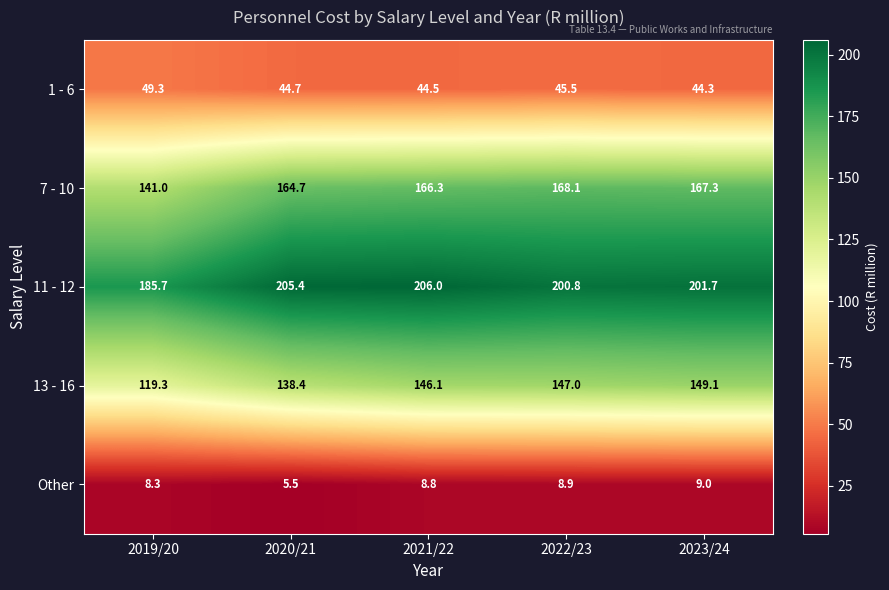

Reading left to right, extract all data points from this chart.

1 - 6: 49.3	44.7	44.5	45.5	44.3
7 - 10: 141.0	164.7	166.3	168.1	167.3
11 - 12: 185.7	205.4	206.0	200.8	201.7
13 - 16: 119.3	138.4	146.1	147.0	149.1
Other: 8.3	5.5	8.8	8.9	9.0